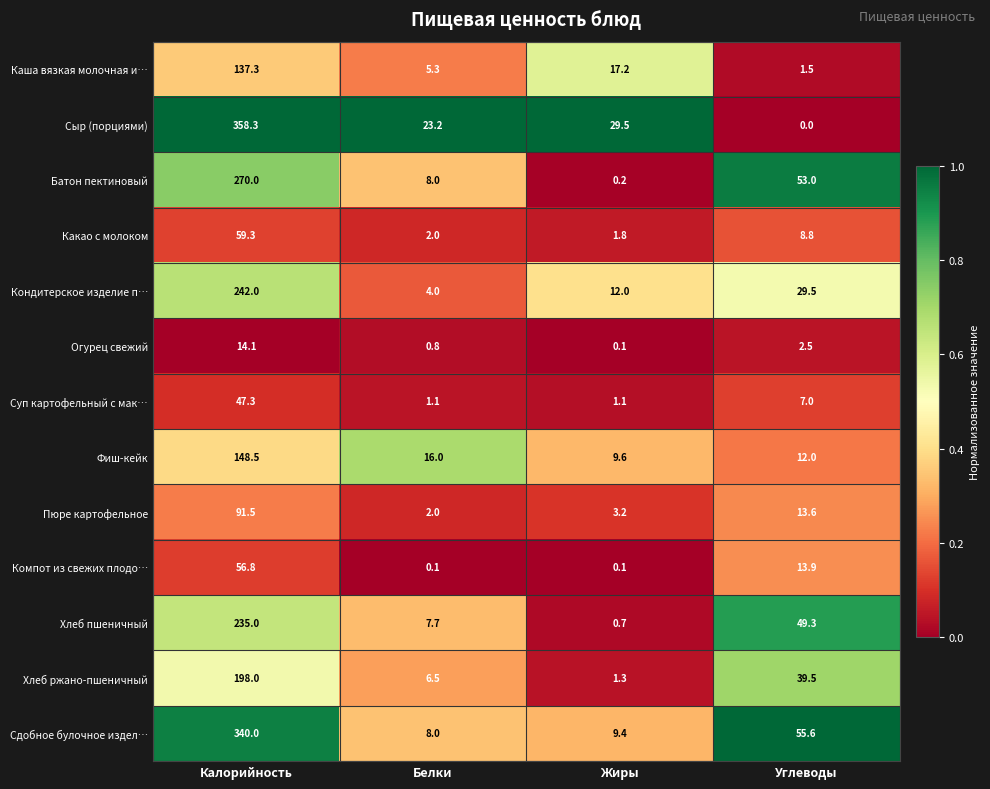

What is the sum of the Суп картофельный с мак… values at Углеводы and Жиры?

8.1